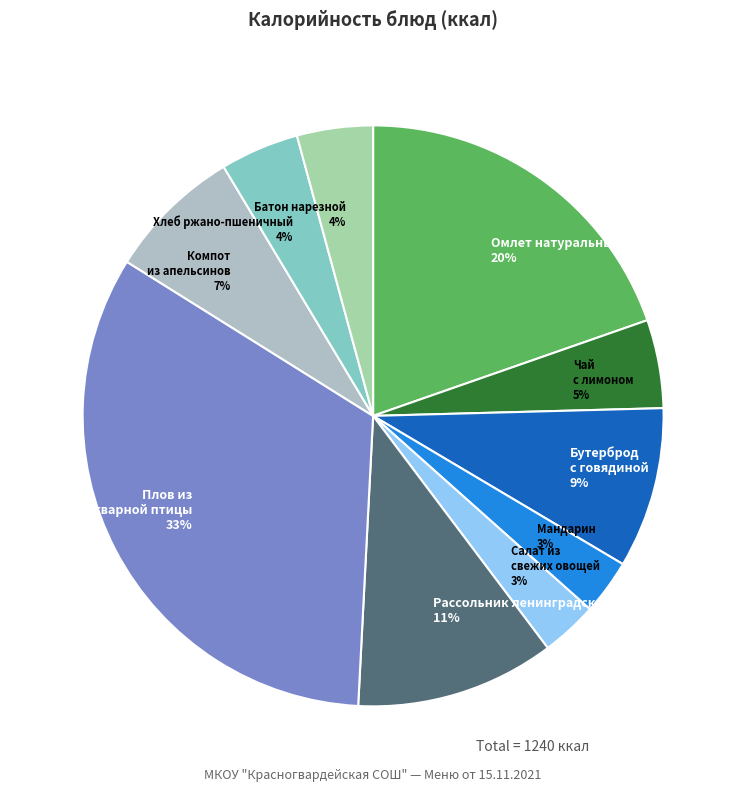

Which has a higher value, Хлеб ржано-пшеничный 4% or Мандарин 3%?

Хлеб ржано-пшеничный 4%